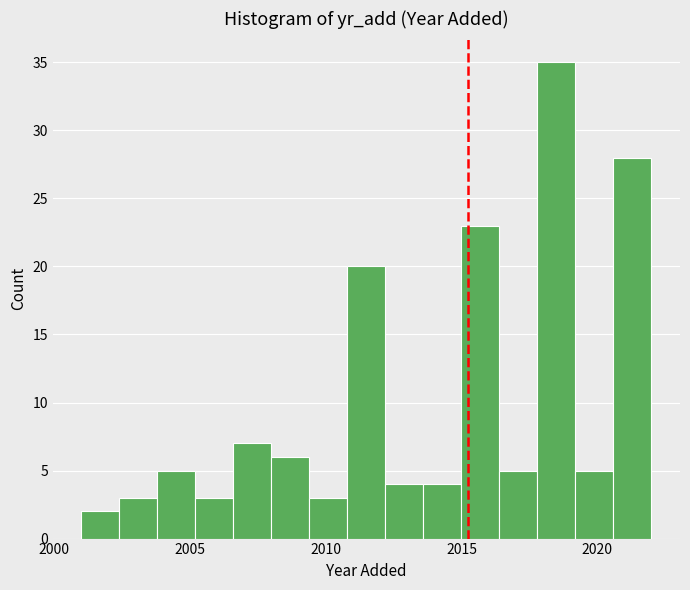

Read against the x-axis, roughly where is the centre of the tallest bar?

2018.5